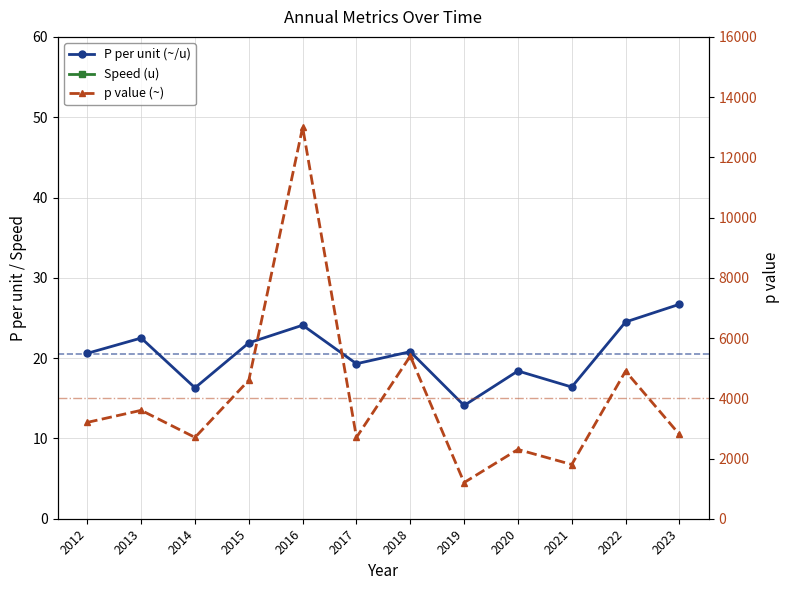

Rank the series by their maximum value, from lowest to highest.

P_per_u, speed_u, p_value